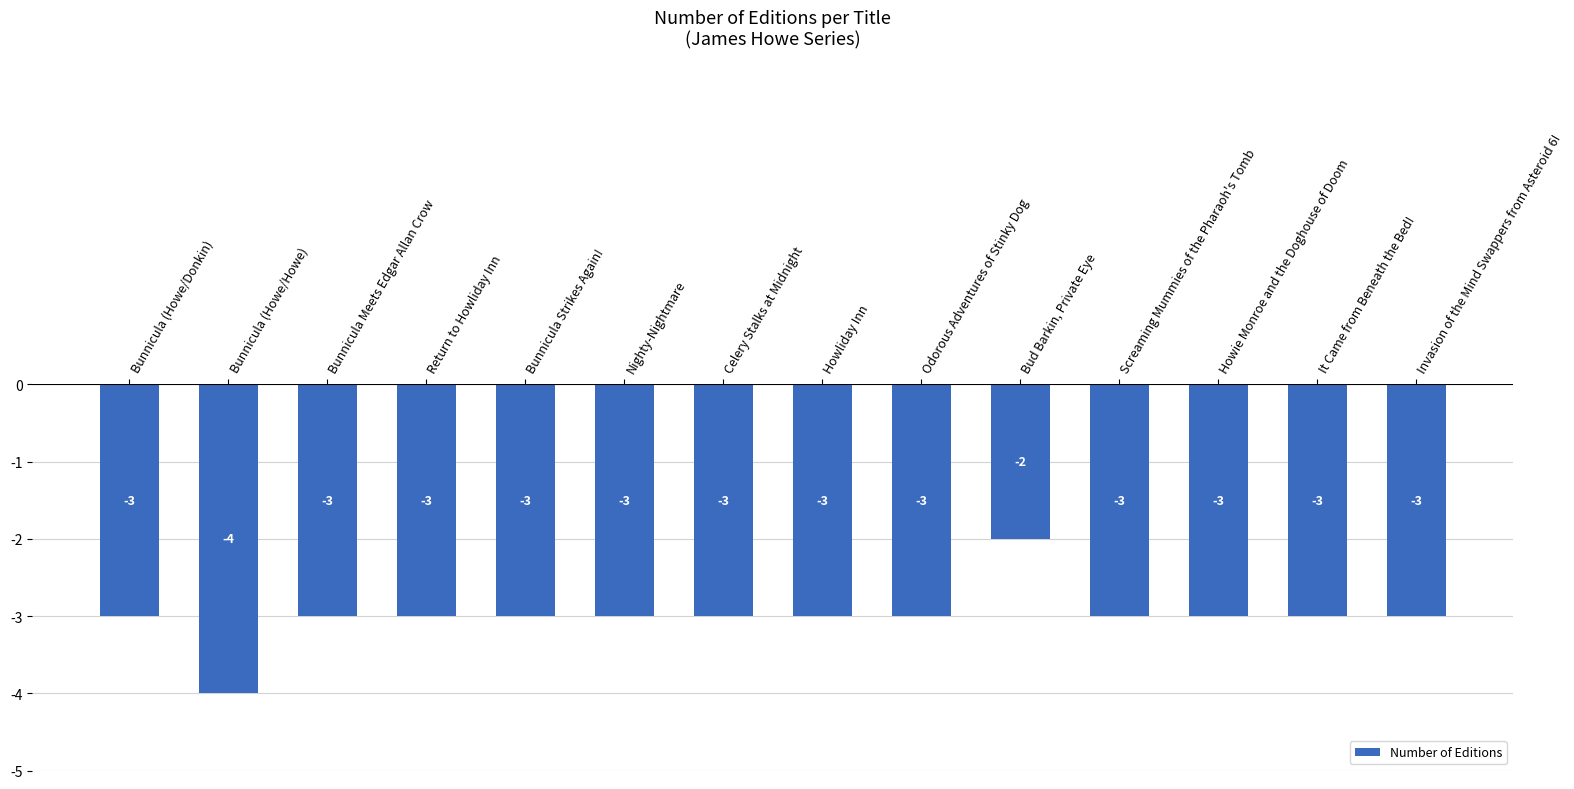

The chart shows a value of -6 at Bunnicula (Howe/Howe). True or false?

False